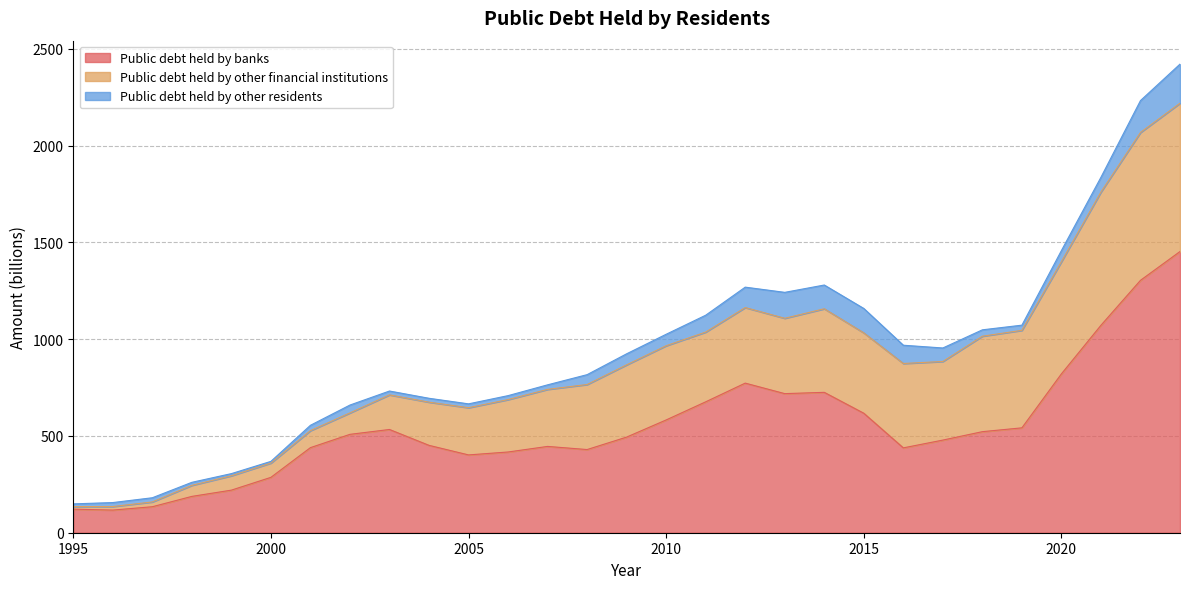

At how many categories does at least one series exceed 323?

23